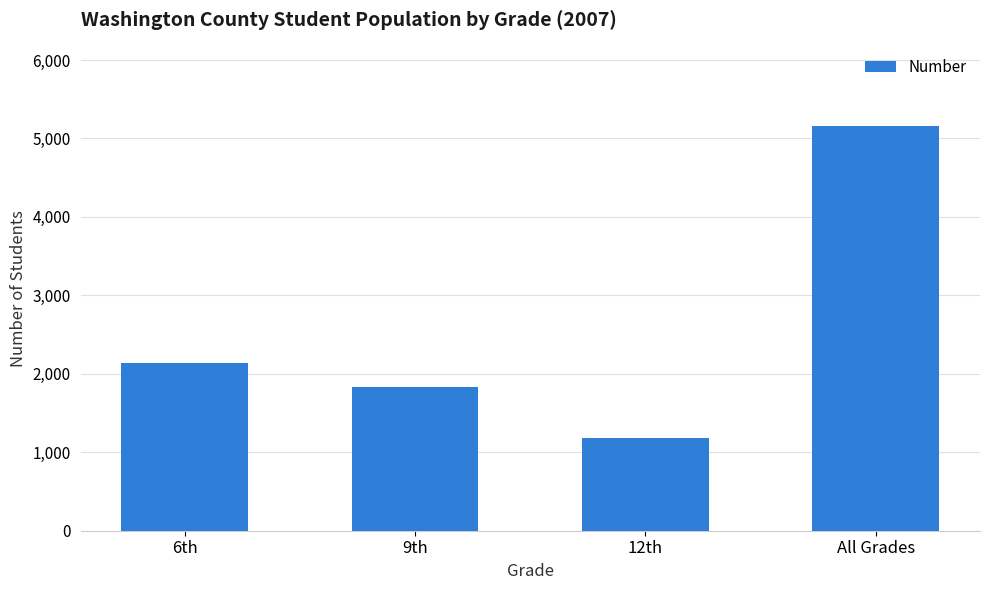

What position from the right is All Grades?

1